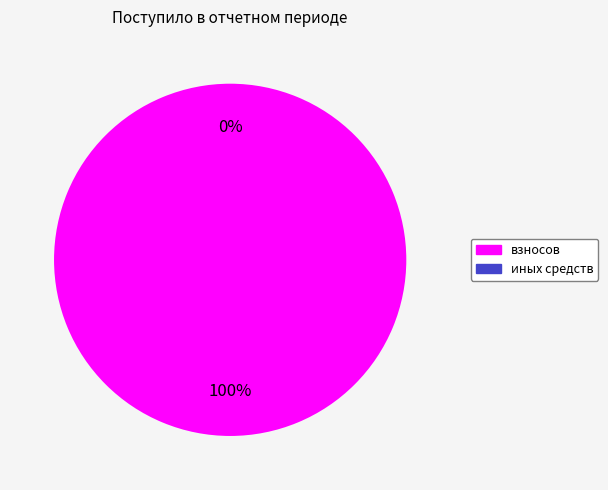

Is it true that иных средств is 1% of the pie?

False